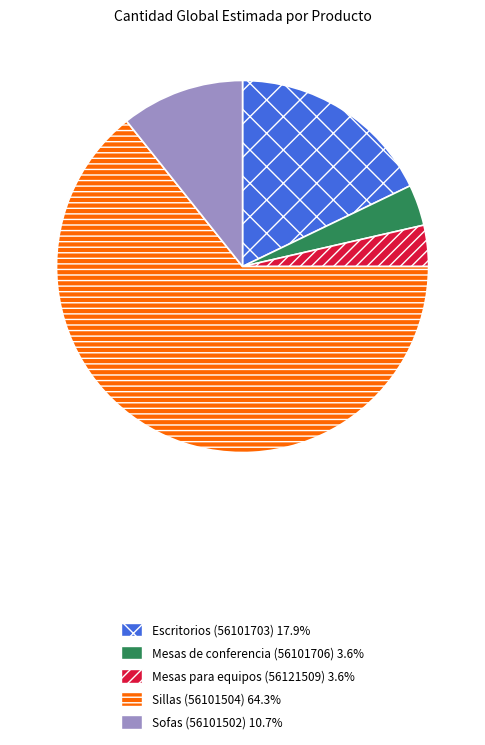

Does Escritorios (56101703) represent more than half of the total?

No